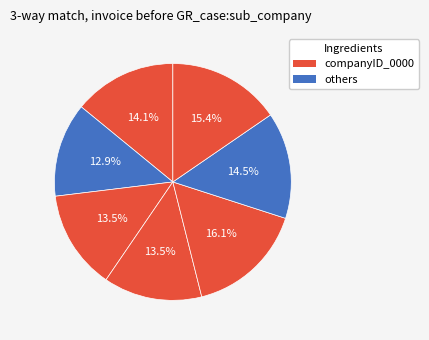

How many slices are in this pie chart?

7